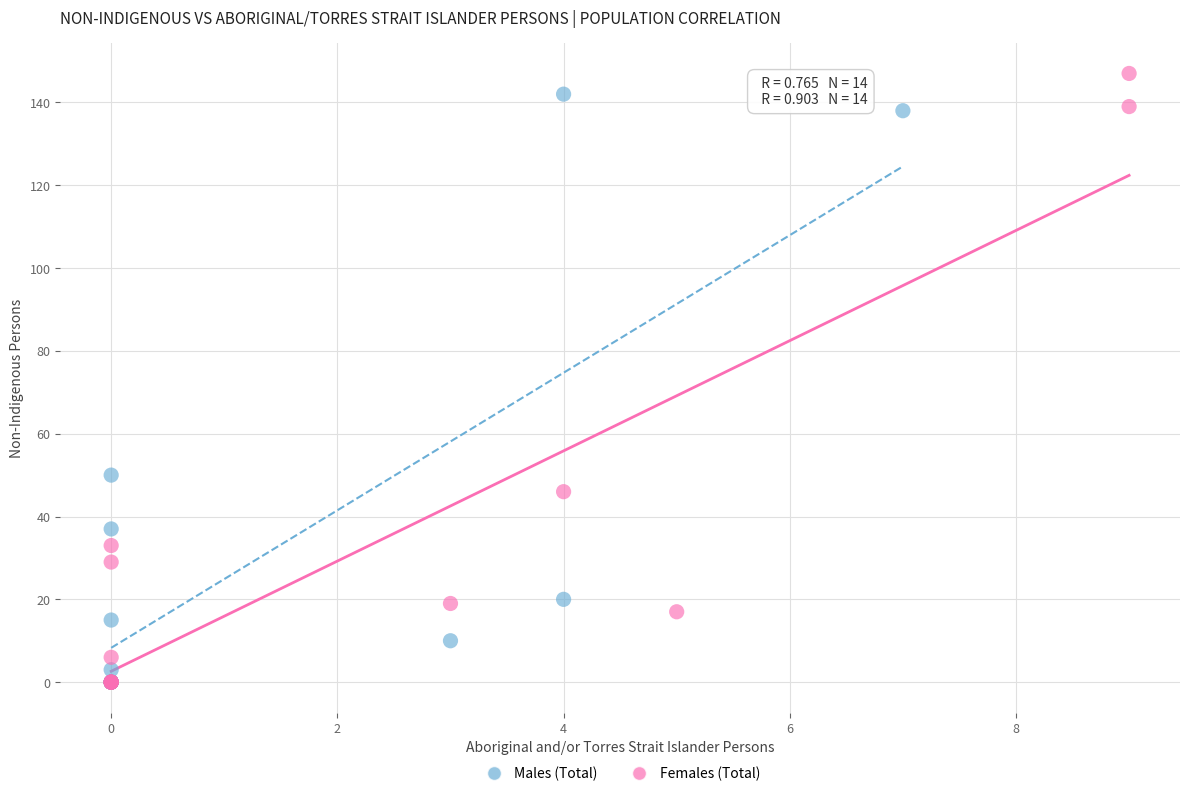

Which series has the widest spread of Y values?

Females (Total)